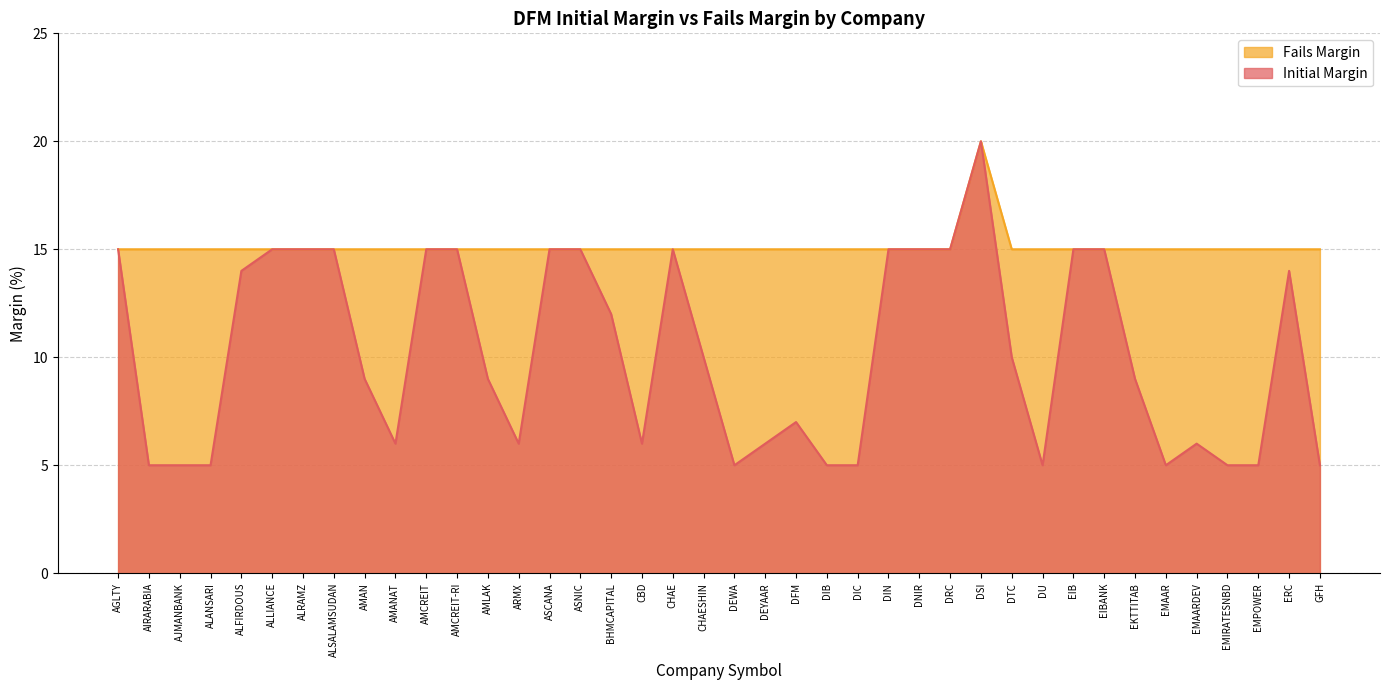

What is the label of the 33rd point from the right?

ALSALAMSUDAN